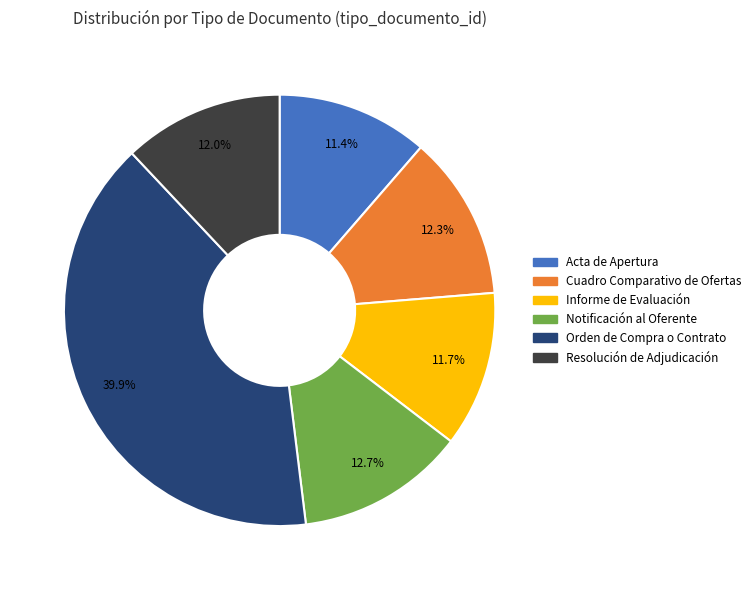

What is the largest slice in the pie chart?

Orden de Compra o Contrato